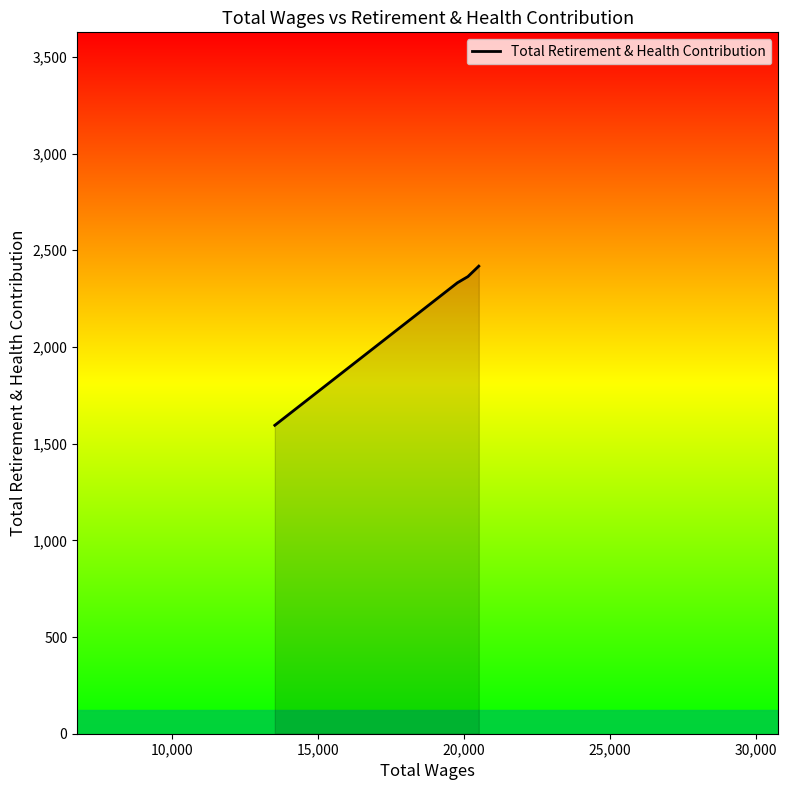

True or false: there are more than 1 points higher than both neighbors.

False